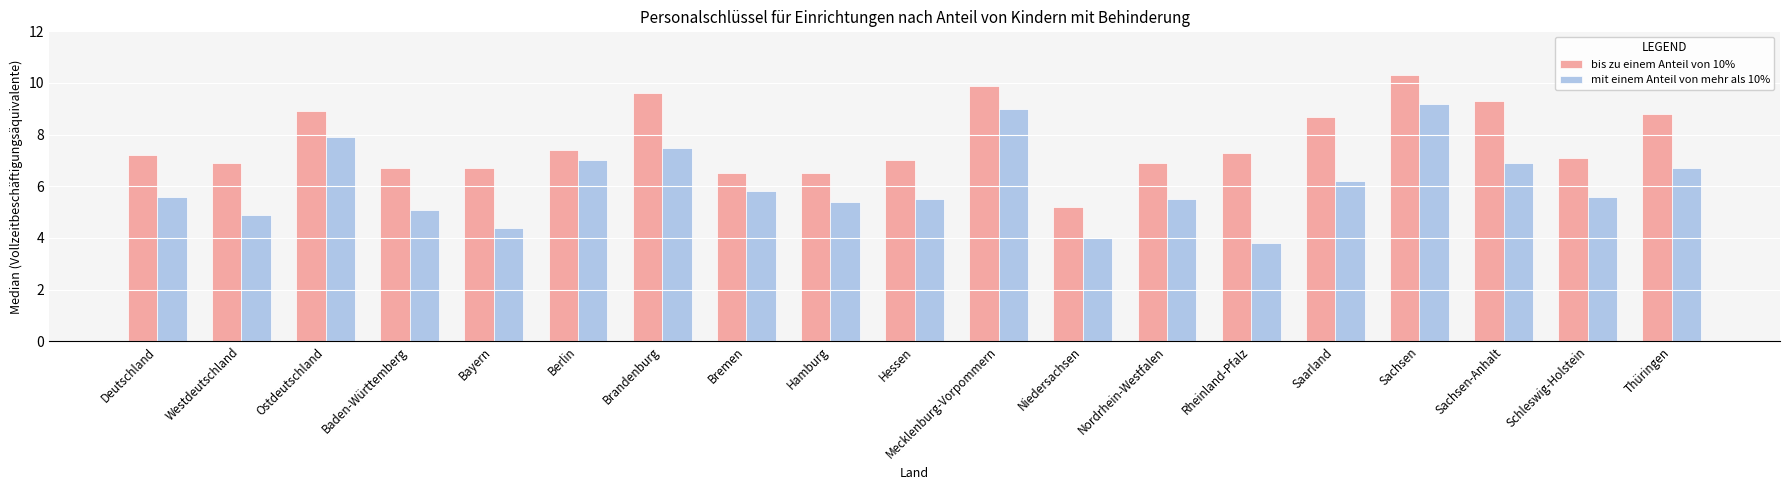

List the series in order of their peak value, highest first.

bis zu einem Anteil von 10%, mit einem Anteil von mehr als 10%